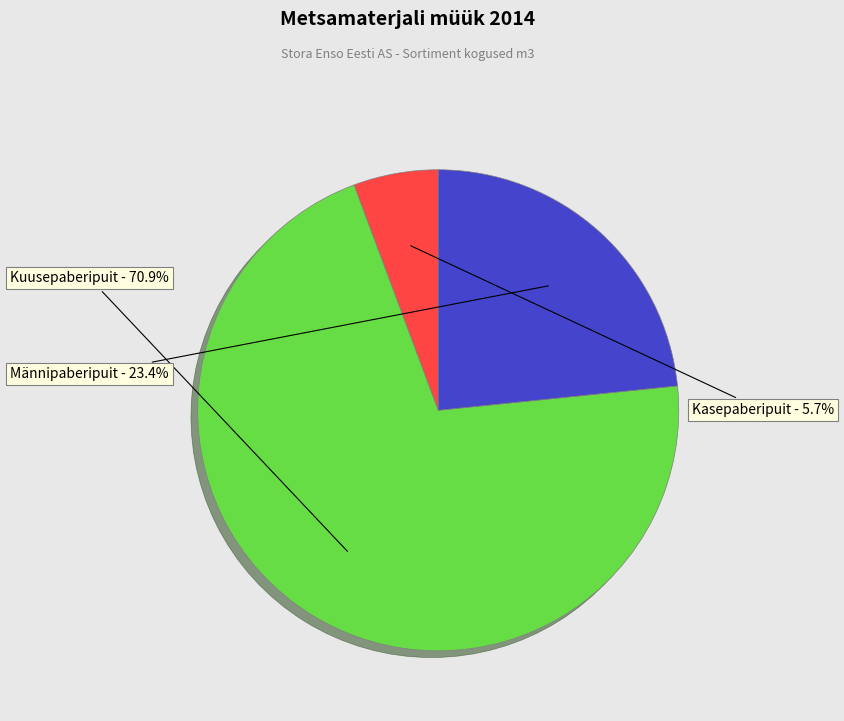

Is there a majority slice in this chart?

Yes